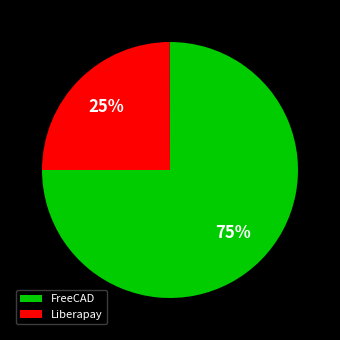

Which category accounts for the majority?

FreeCAD